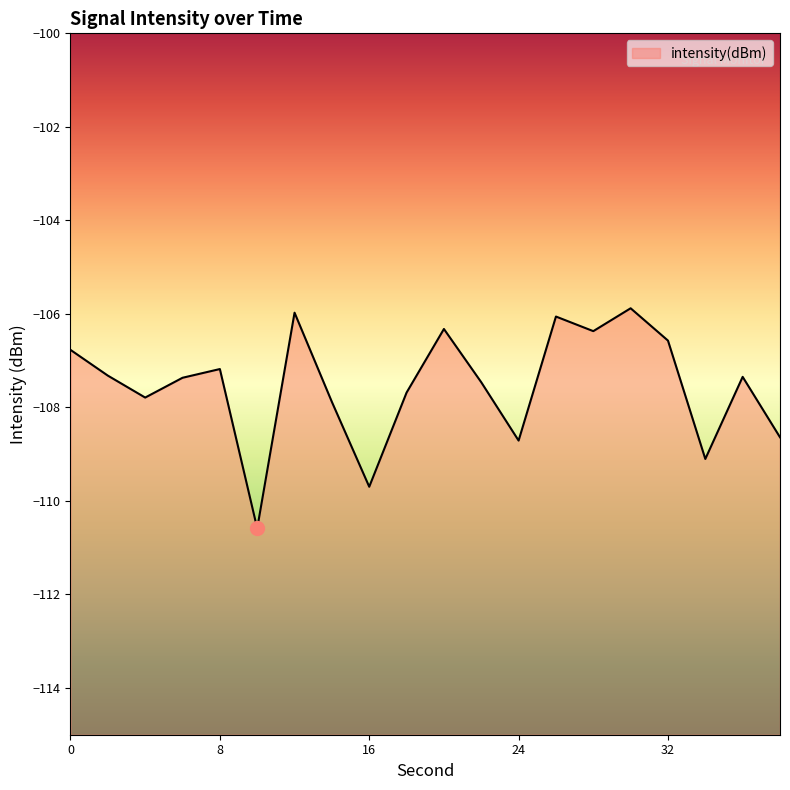

List the labels in order of value, smallest first.

10, 16, 34, 24, 38, 14, 4, 18, 22, 6, 36, 2, 8, 0, 32, 28, 20, 26, 12, 30